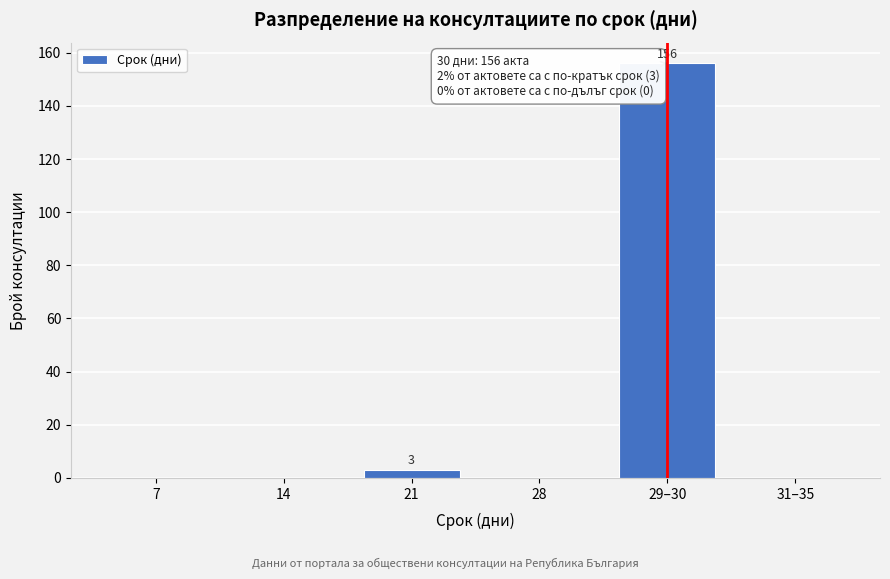

Reading right to left, extract all data points from this chart.

31–35=0	29–30=156	28=0	21=3	14=0	7=0